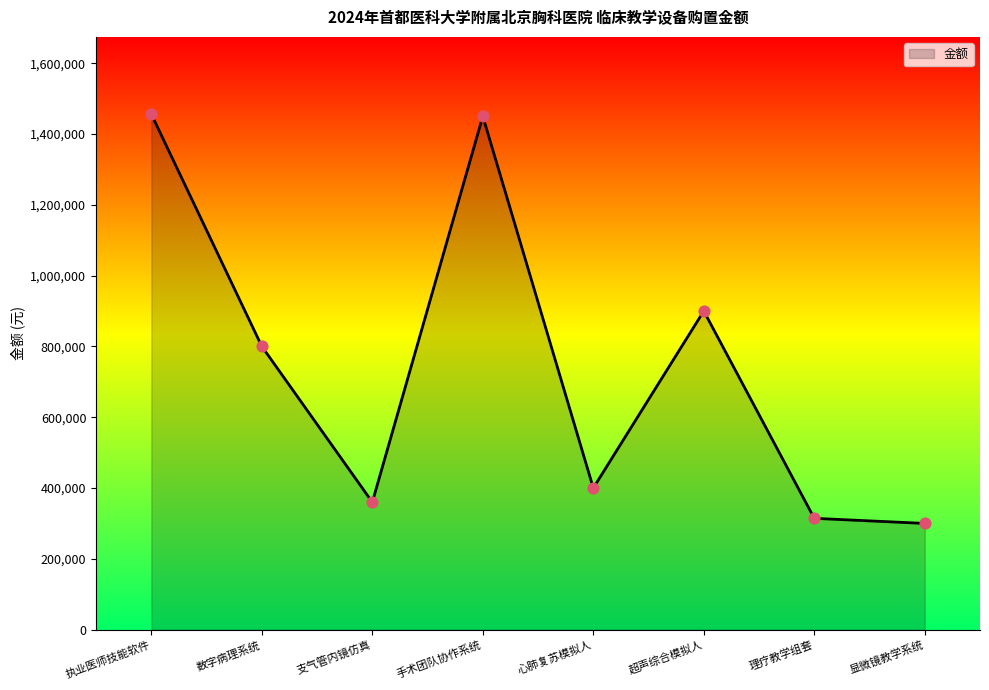

Between 理疗教学组套 and 超声综合模拟人, which is larger?

超声综合模拟人